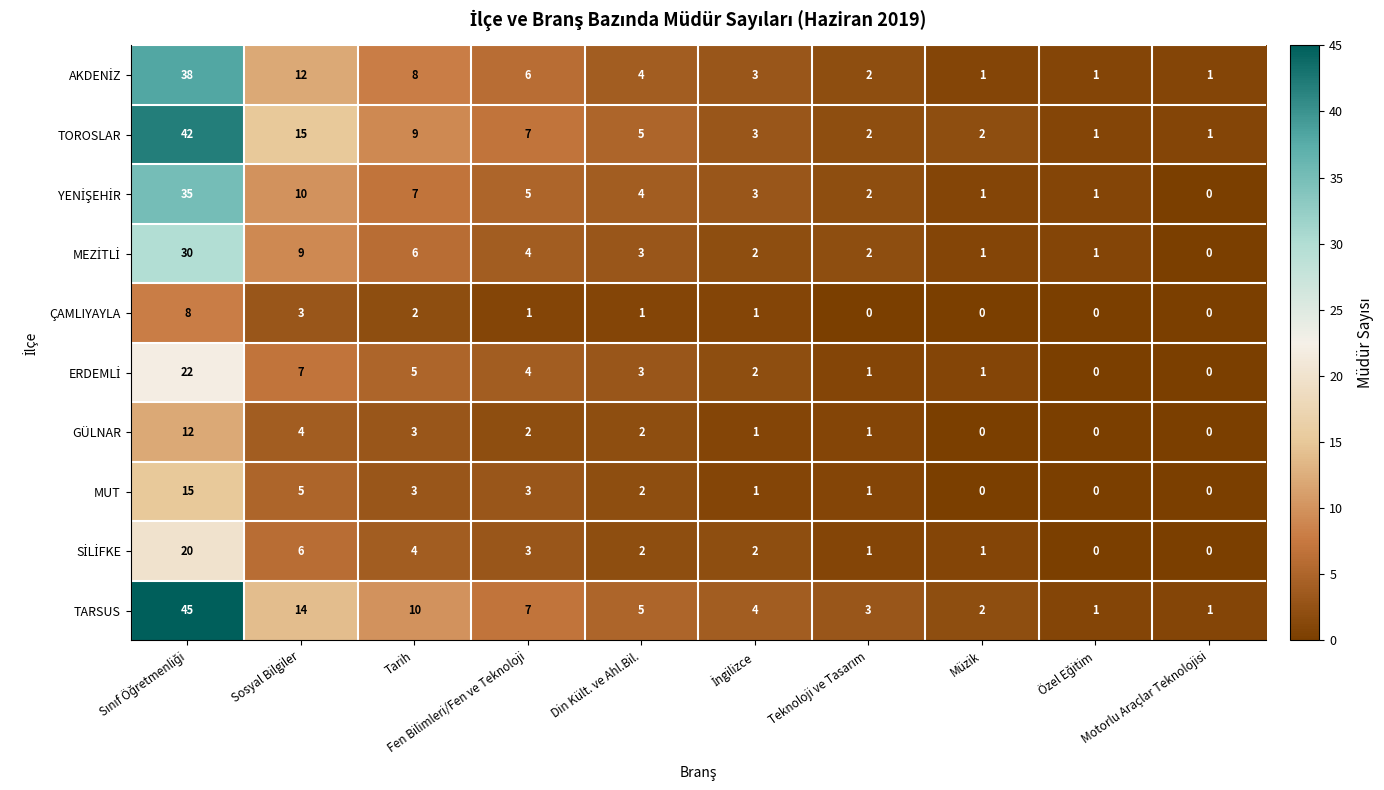

What is the maximum value shown in the chart?

45